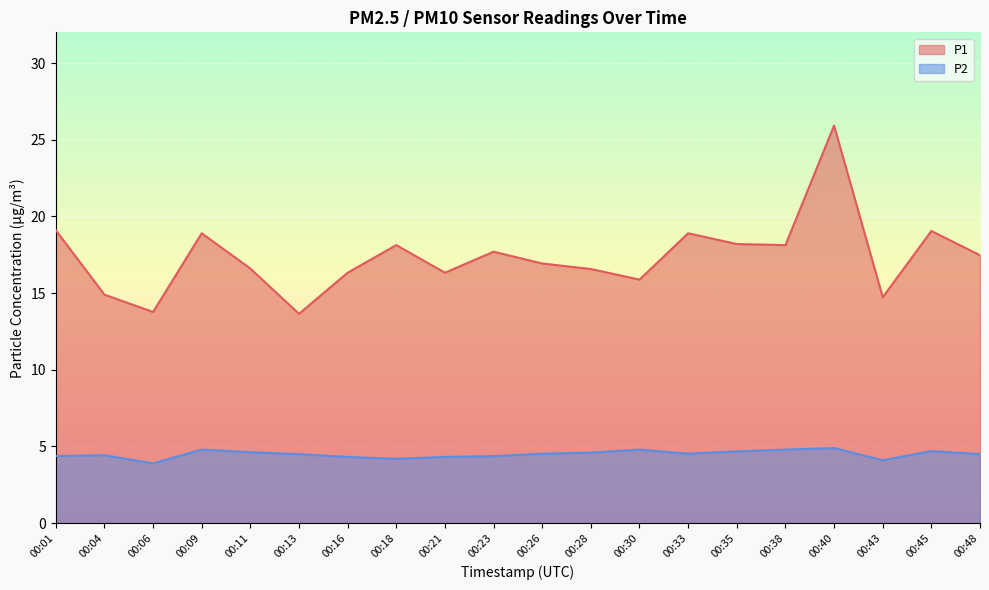

What is the value of the P1 point at the 4th from the left?

18.9